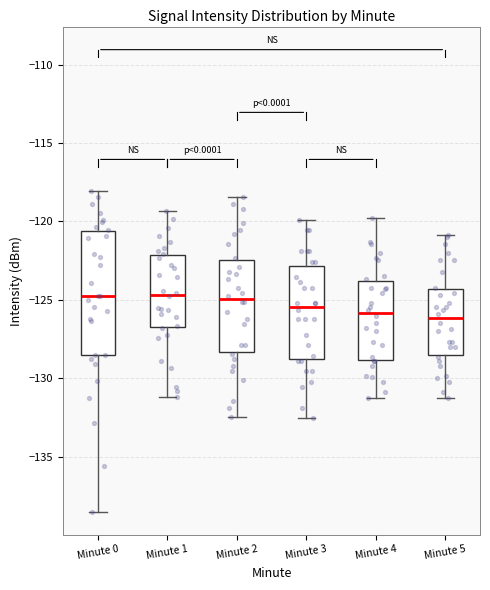

Where does the lower whisker of the box for Minute 4 end on the y-axis? The values are not printed on the chart, so give them approximately, as read against the axis.

-131.0